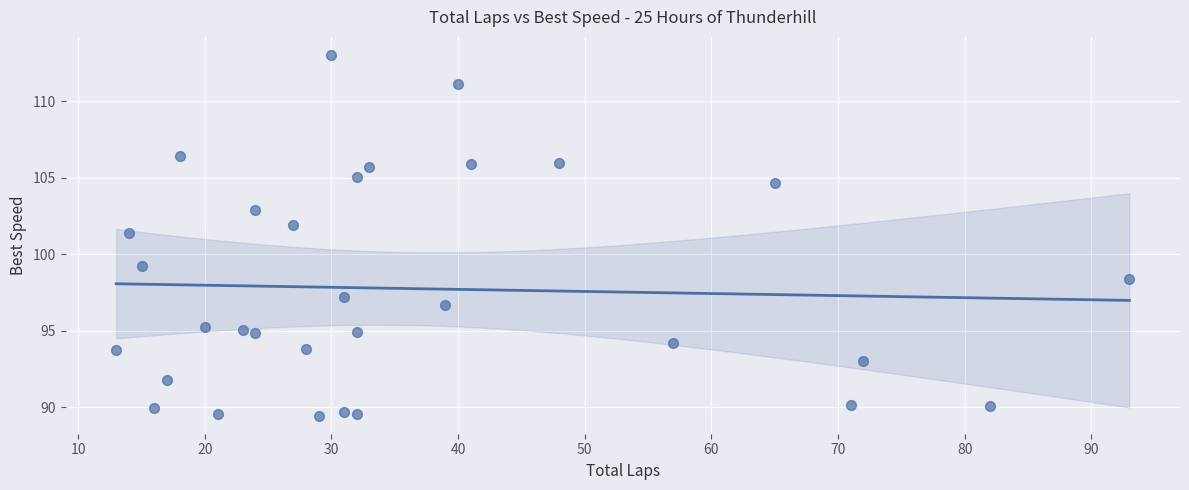

What is the range of X values (max minus min)?

80.0